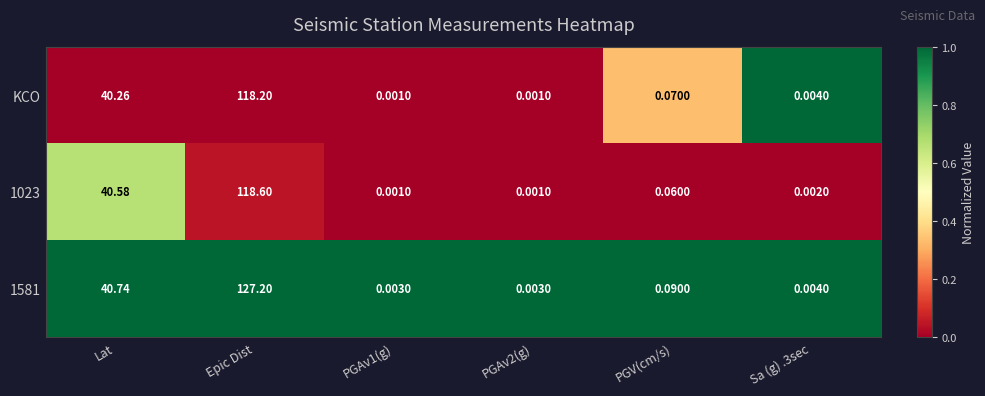

Is the value of 1023 at Sa (g) .3sec greater than the value of 1581 at PGAv2(g)?

No